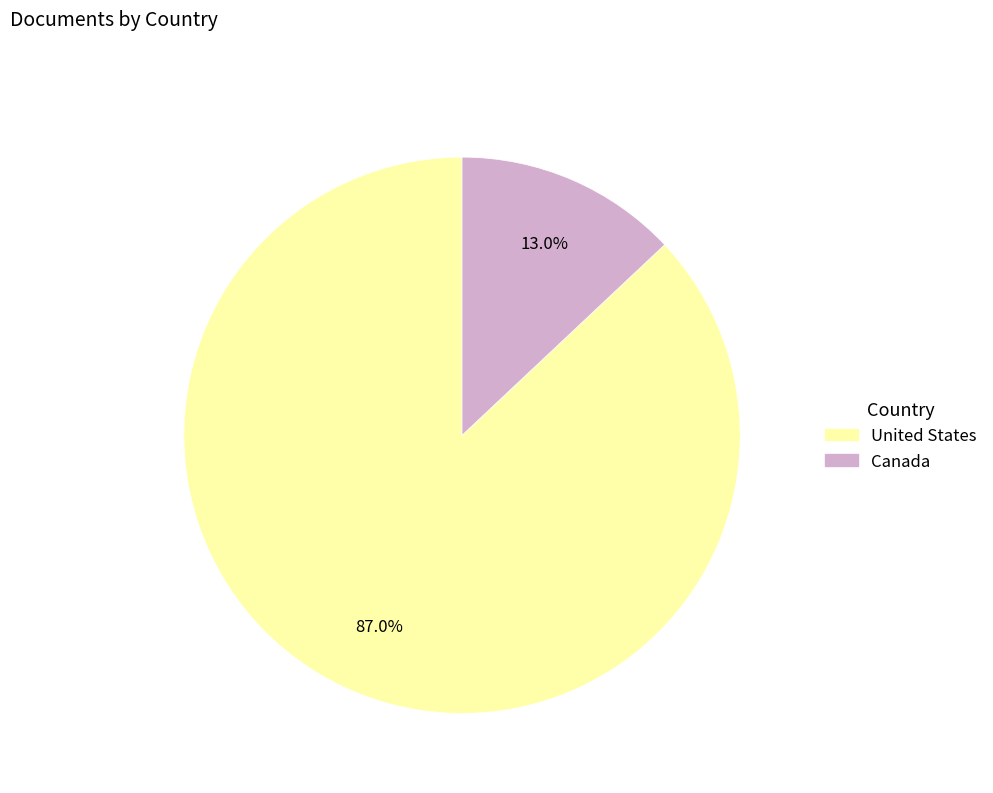

To the nearest percent, what portion does United States represent?

87%